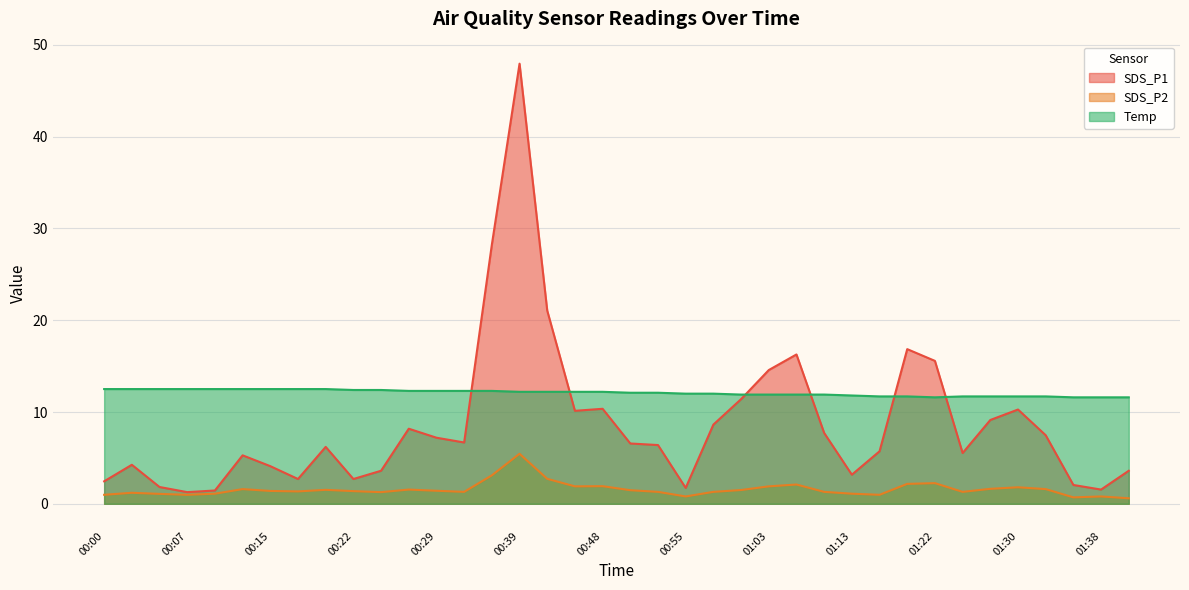

What are all the series names shown in the legend?

SDS_P1, SDS_P2, Temp